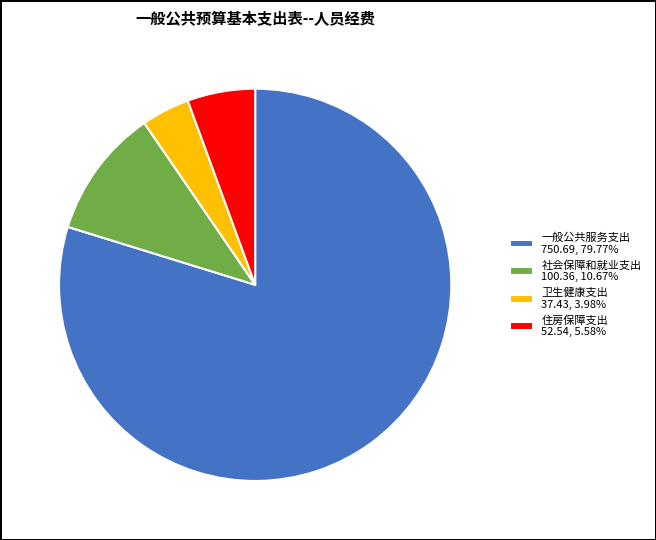

What is the largest slice in the pie chart?

一般公共服务支出